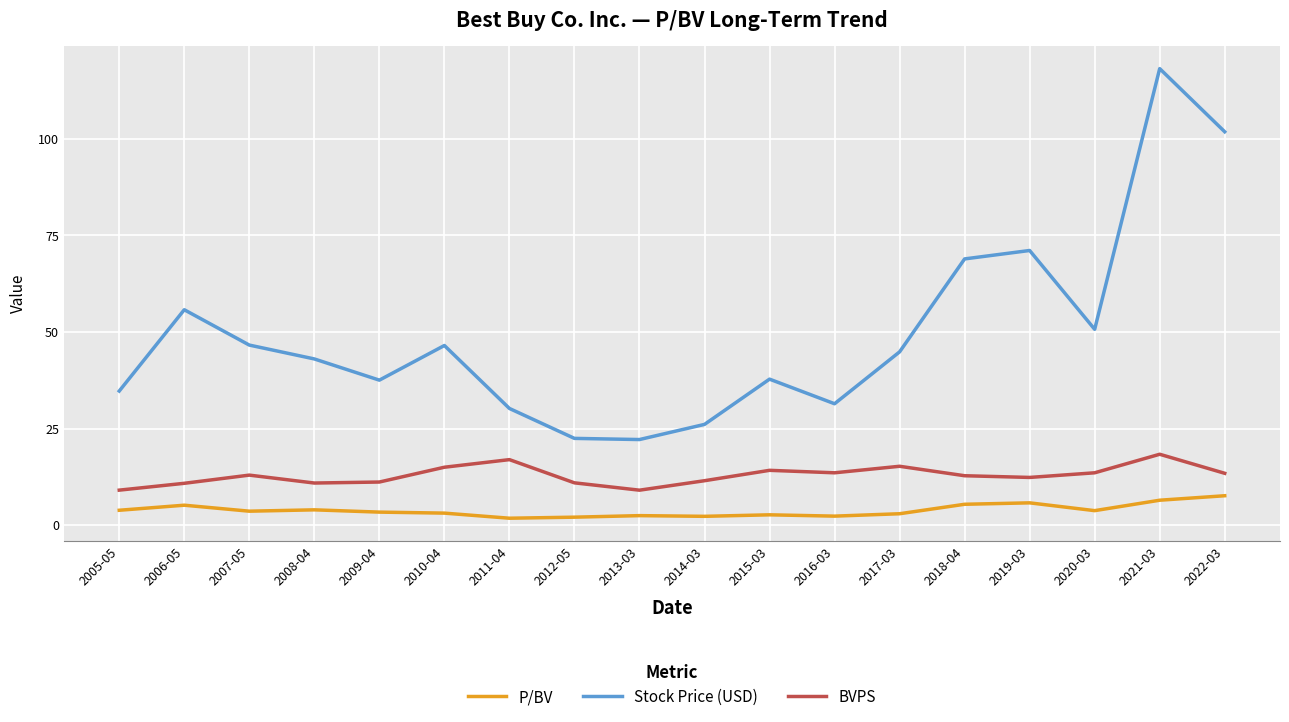

What position from the right is 2008-04?

15